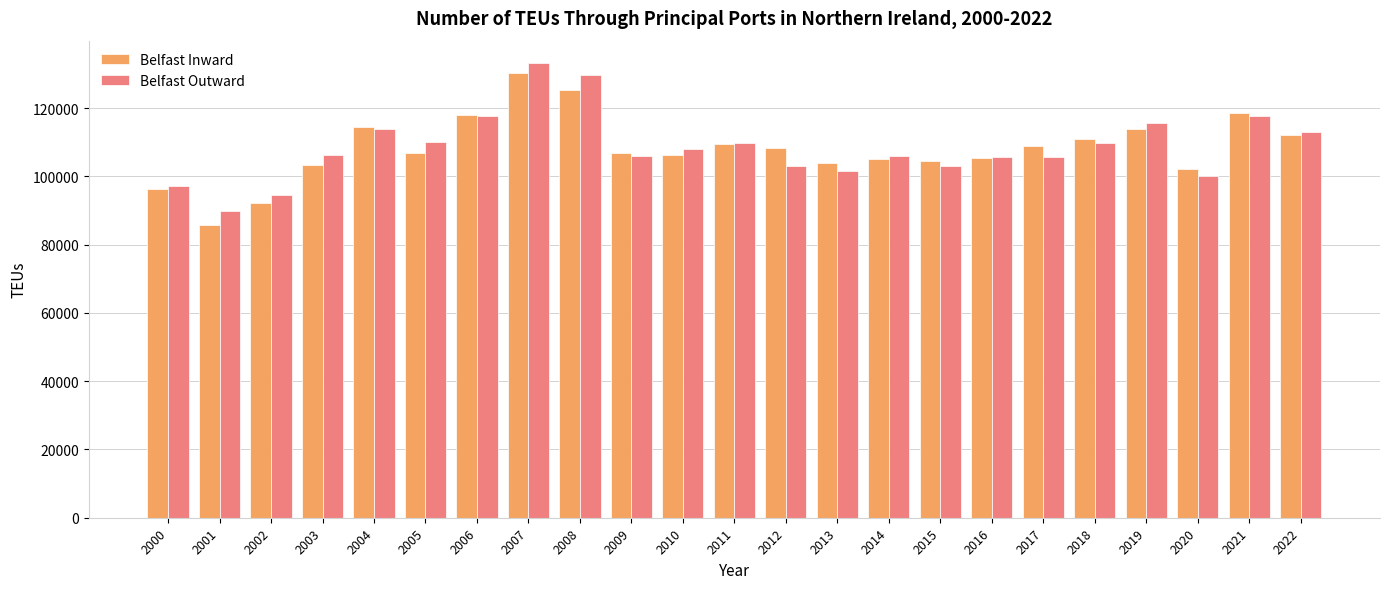

What is the total value across all series at 2017?

214619.0